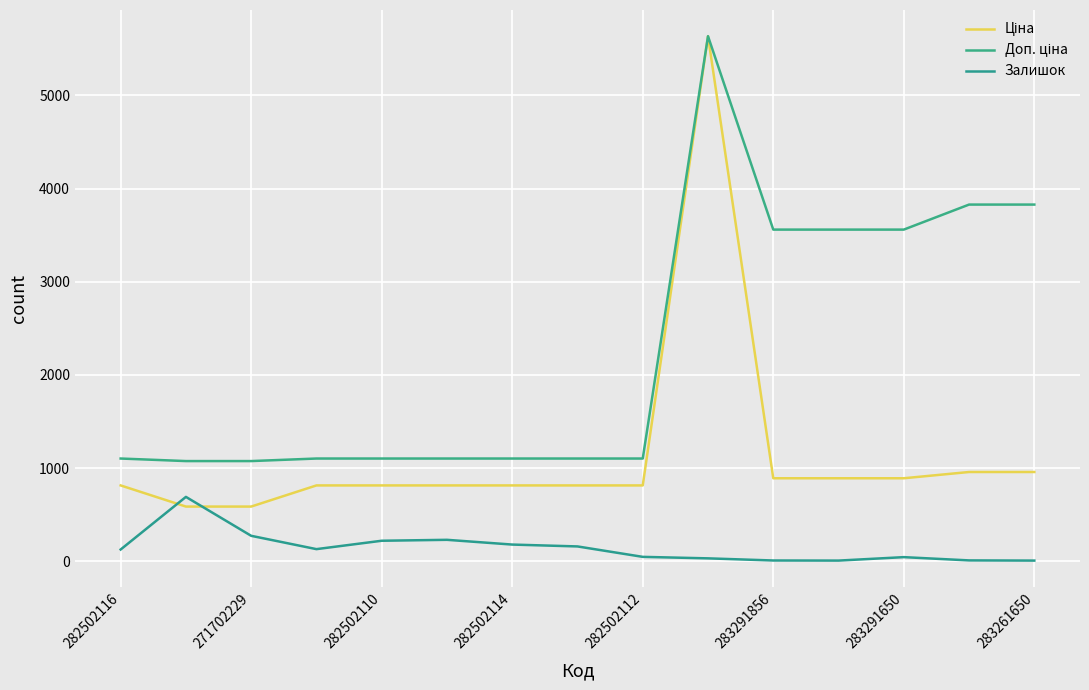

Rank the series by their average value, from lowest to highest.

Залишок, Ціна, Доп. ціна